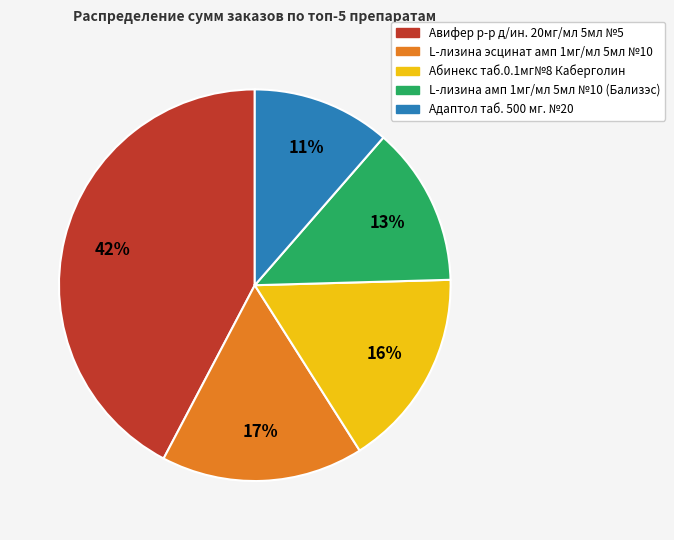

To the nearest percent, what percentage of the pie is Адаптол таб. 500 мг. №20?

11%